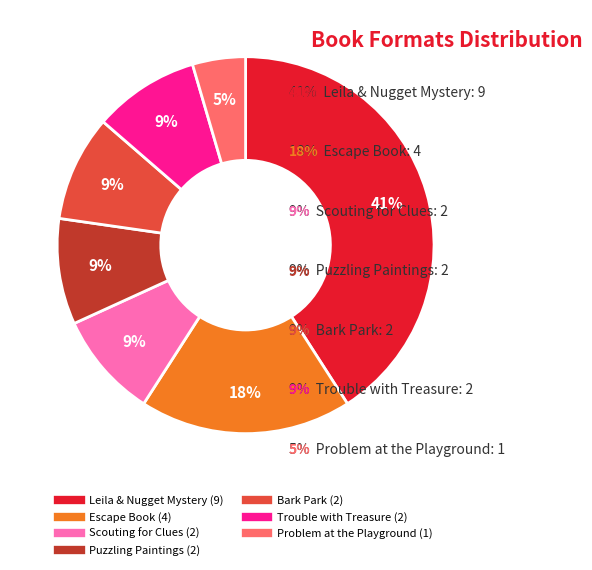

Which has a higher value, Scouting for Clues or Escape Book?

Escape Book